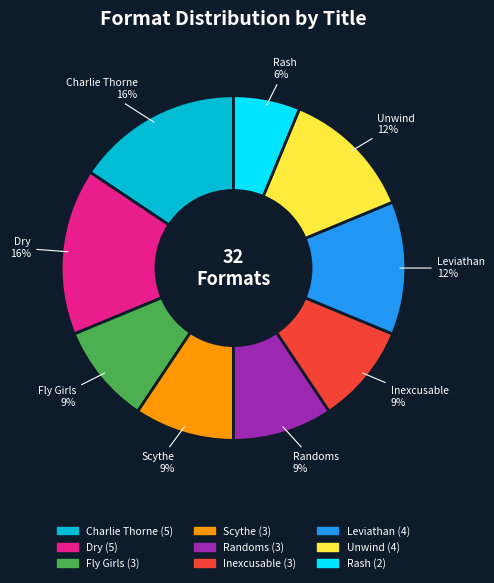

To the nearest percent, what is the average slice percentage?

11%